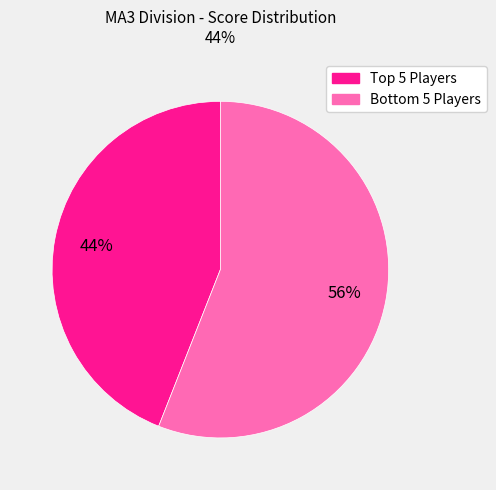

To the nearest percent, what is the average slice percentage?

50%